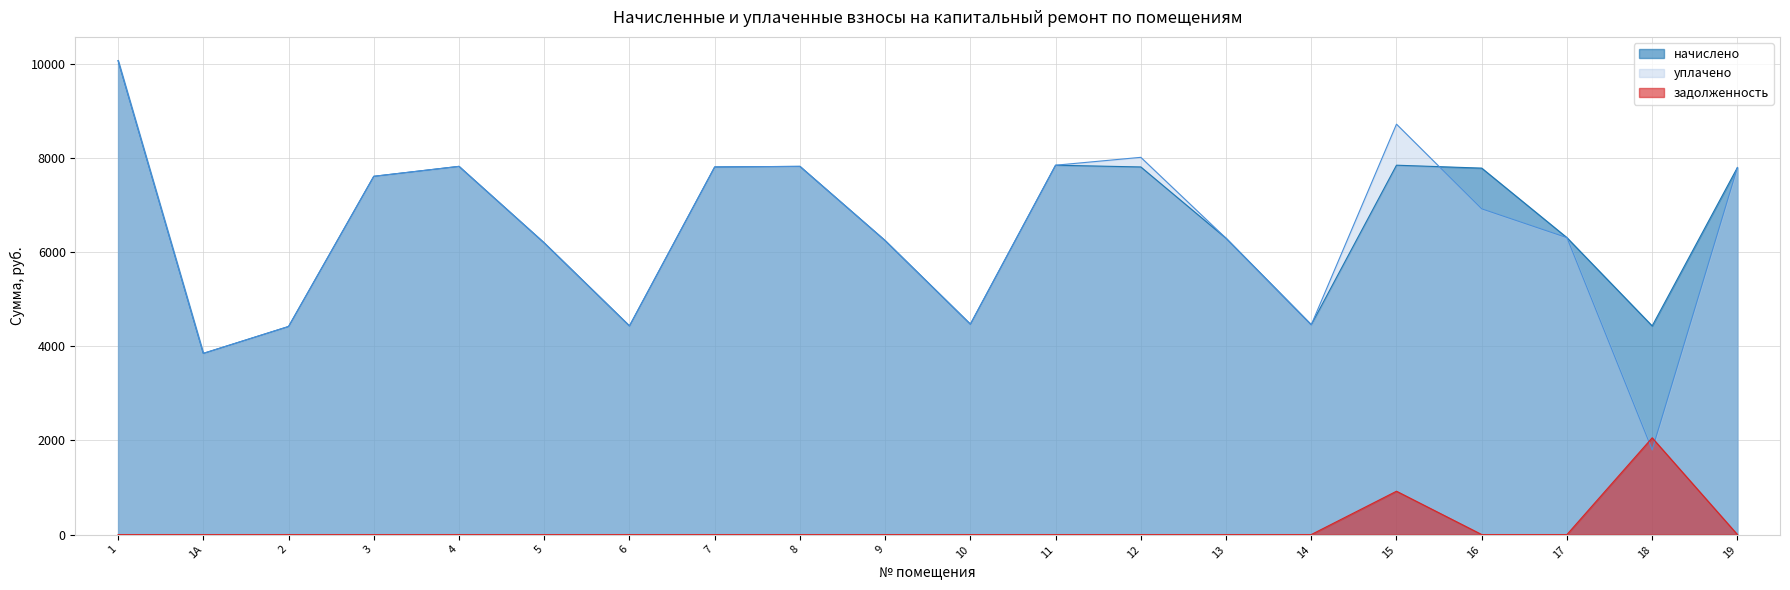

How many times do уплачено and задолженность cross each other?

2